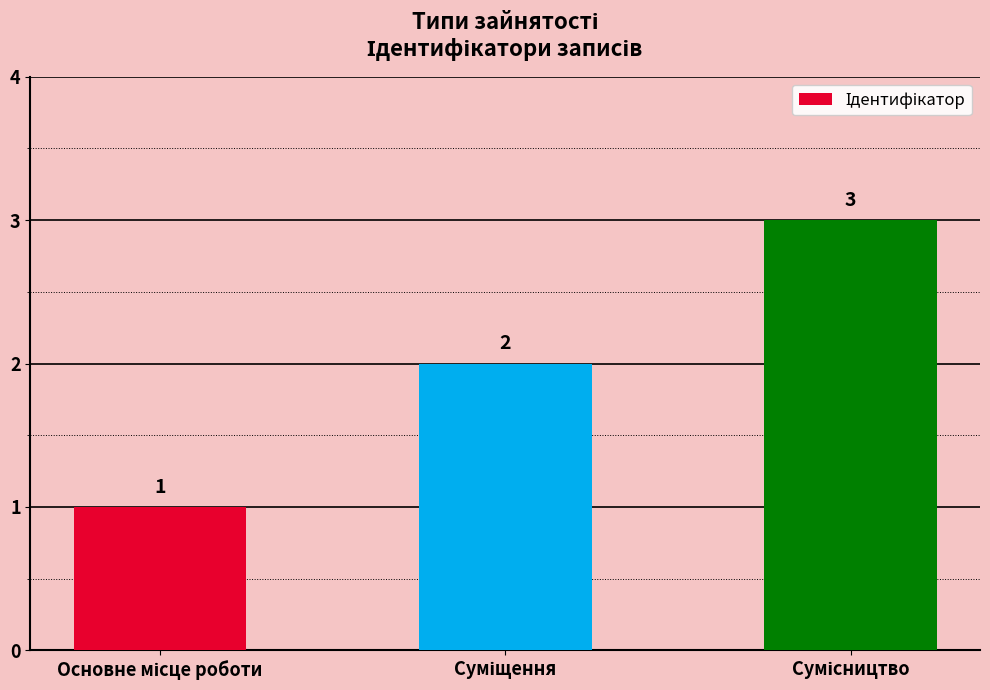

What is the minimum value shown in the chart?

1